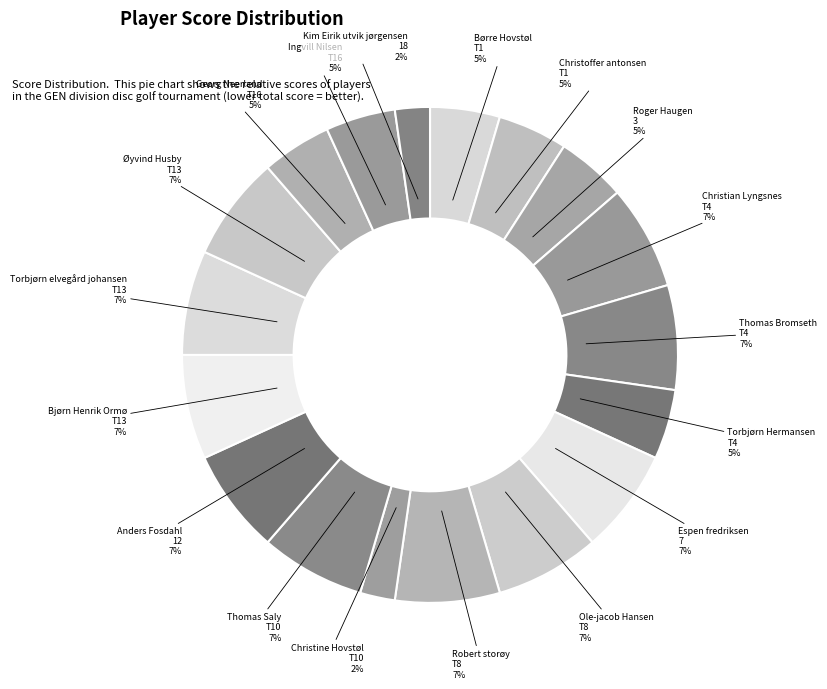

Is it true that Bjørn Henrik Ormø is 2% of the pie?

False